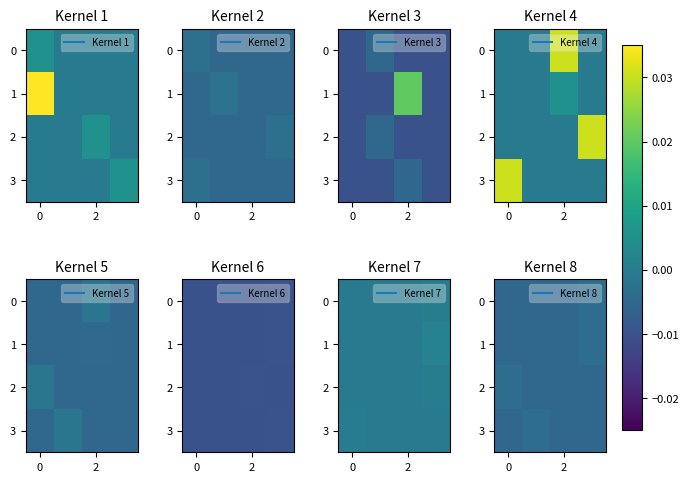

True or false: row_0 has a value of -0.0 at 2.

True